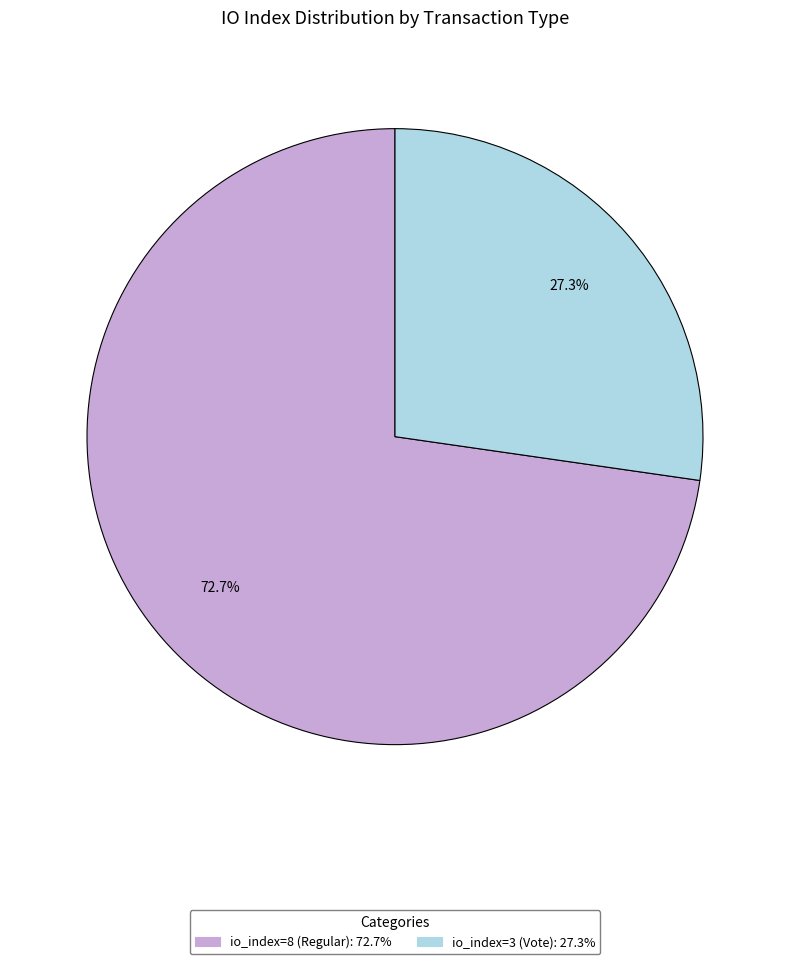

True or false: io_index=3 (Vote) accounts for 38% of the total.

False